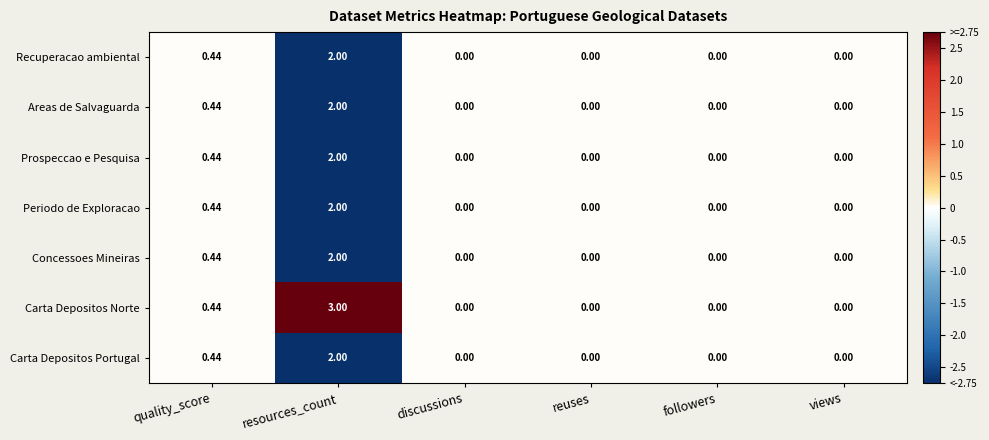

Where is Carta Depositos Norte nearest to the value 1?

quality_score